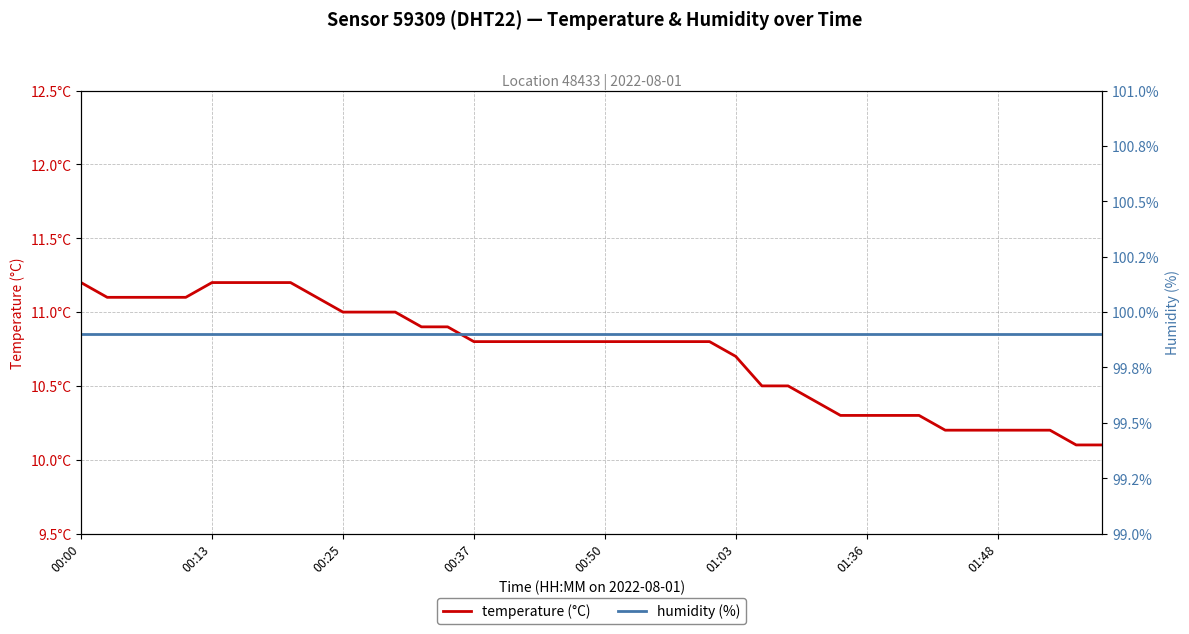

Between 24 and 28, which series saw the biggest shift?

temperature (°C)